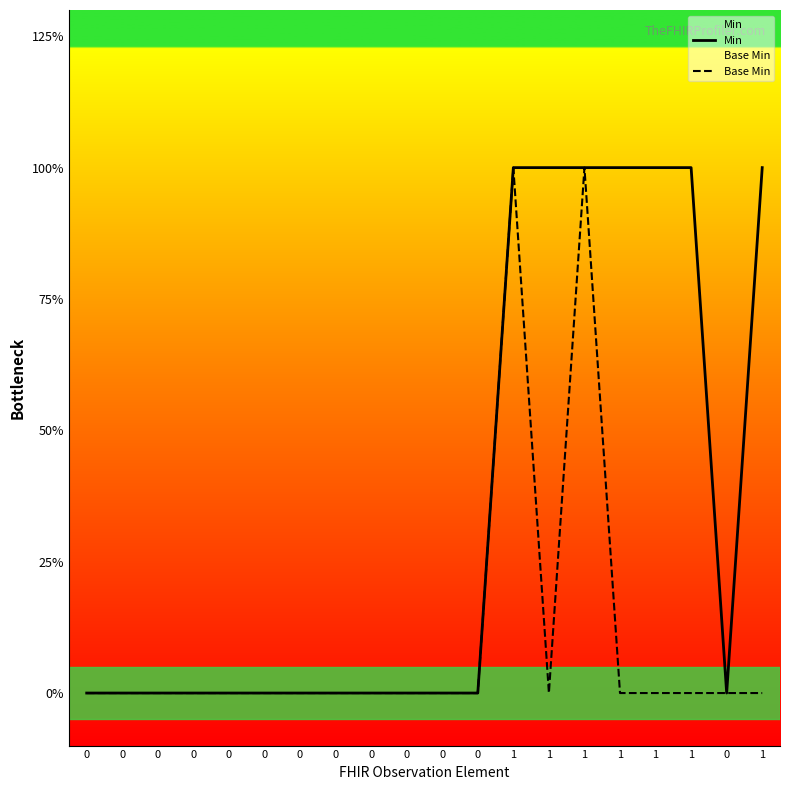

List the series in order of their peak value, highest first.

Min, Base Min